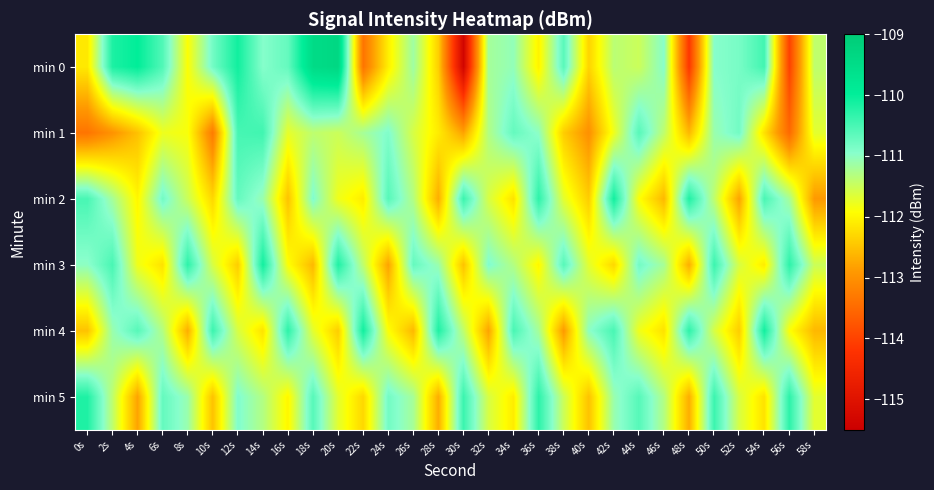

At which category is the sum across all series the highest?

50s